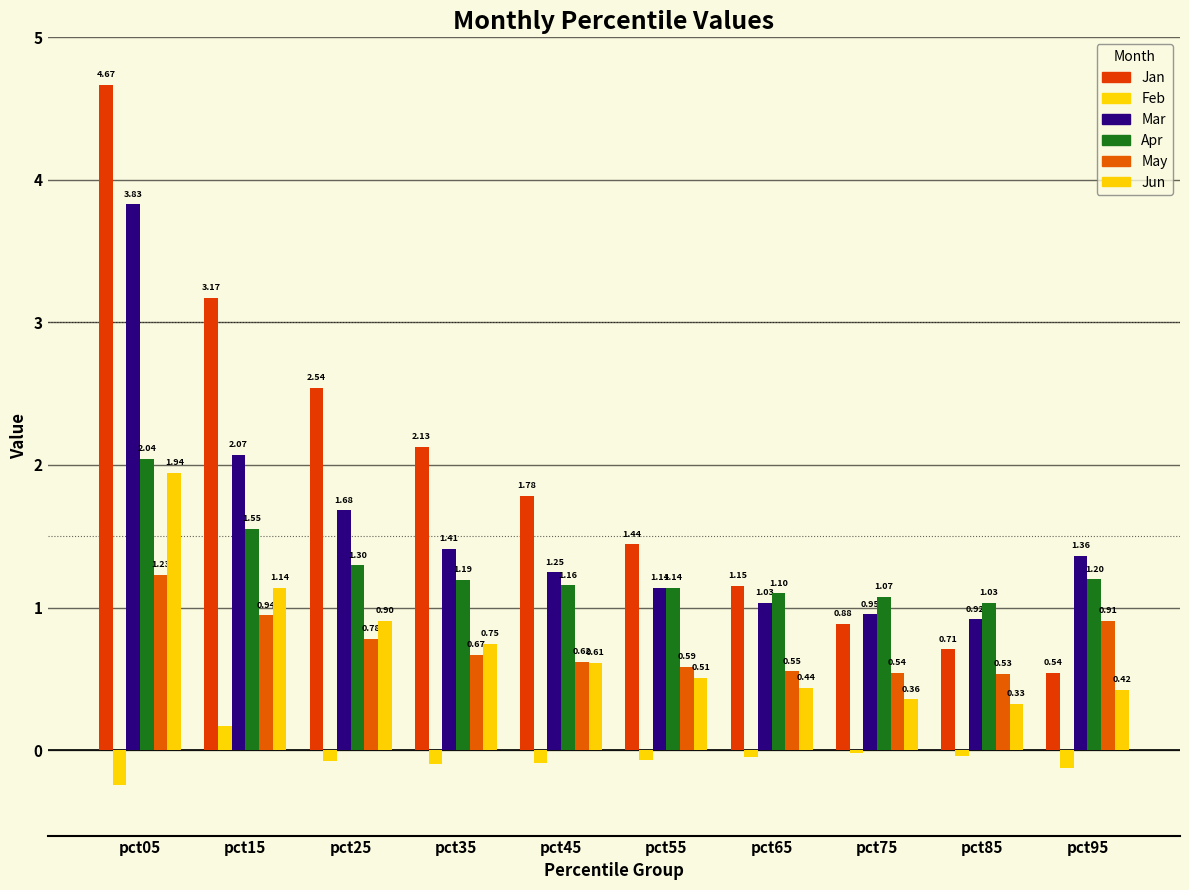

The Jun series shows 1.8 at pct15. True or false?

False